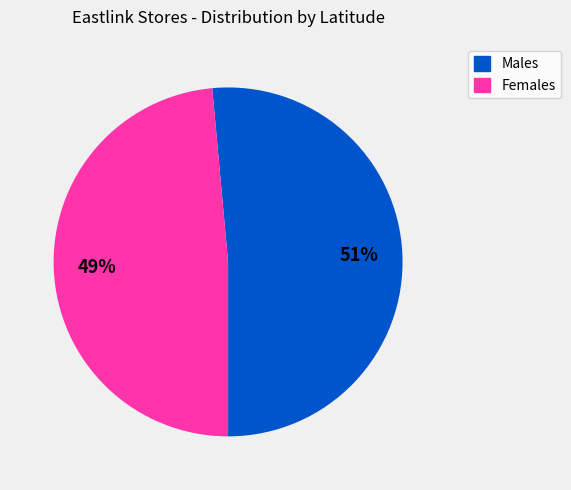

Is there any slice that represents more than half of the pie?

Yes